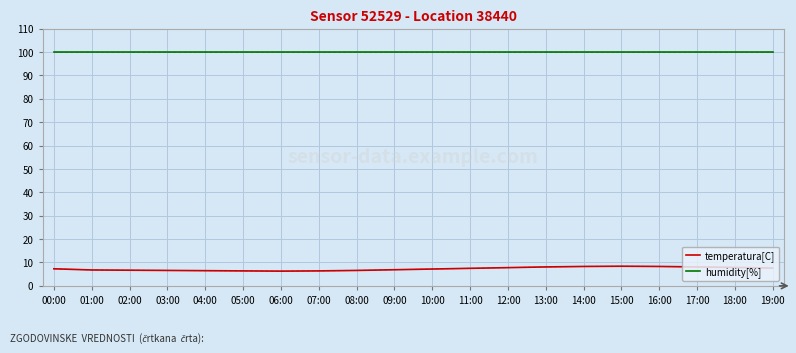

True or false: humidity[%] and temperatura[C] cross at least once.

False